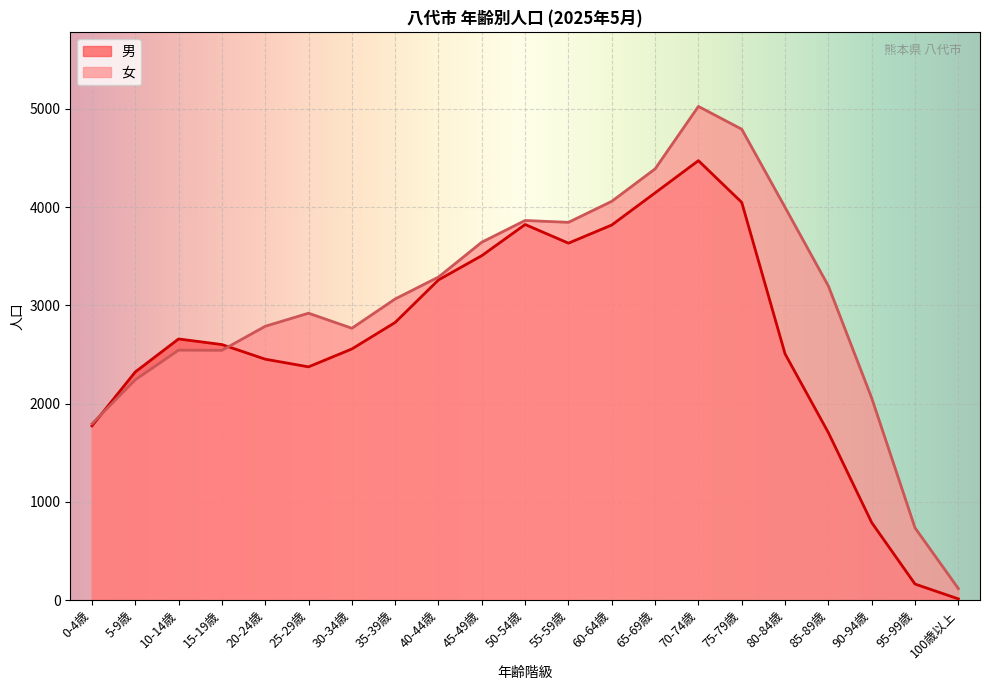

What is the total value across all series at 0-4歳?

3569